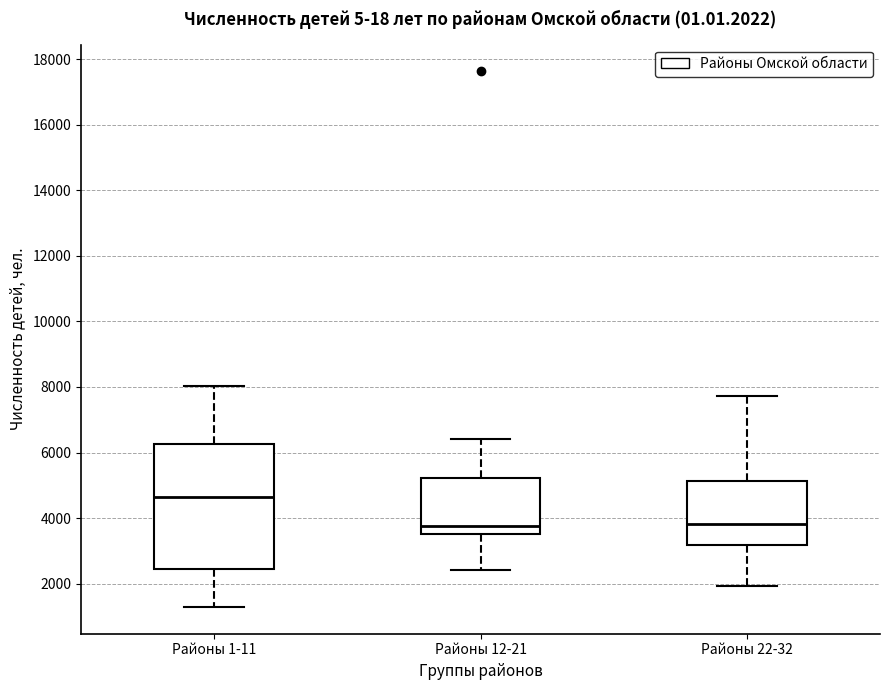

Reading left to right, read every box against the y-axis: the position of its median line, the range the box covers, and the ends of its whiskers. The values are not printed on the chart, so give them approximately, as read against the axis.

Районы 1-11: median 4600, box 2400 to 6200, whiskers 1200 to 8000
Районы 12-21: median 3800, box 3600 to 5200, whiskers 2400 to 6400
Районы 22-32: median 3800, box 3200 to 5200, whiskers 2000 to 7800